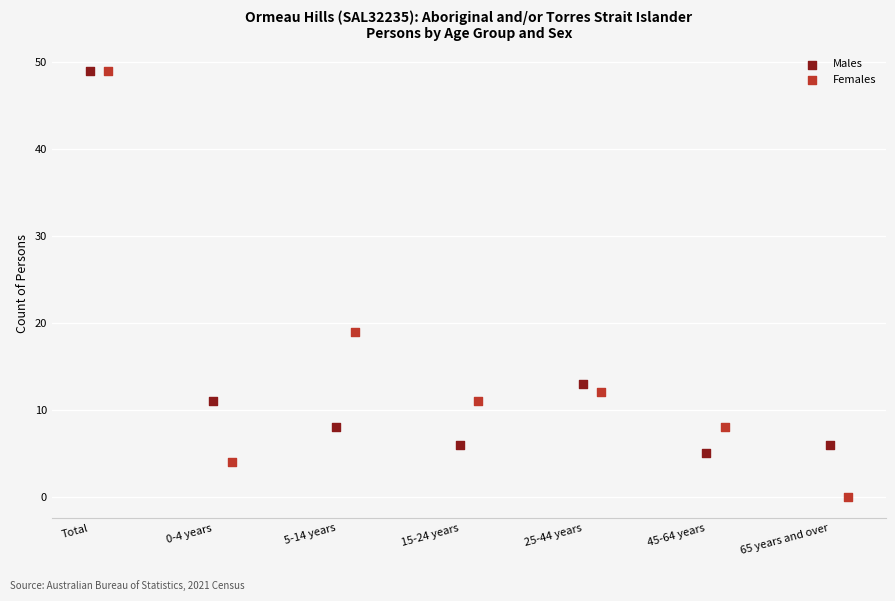

Which series has the widest spread of Y values?

Females